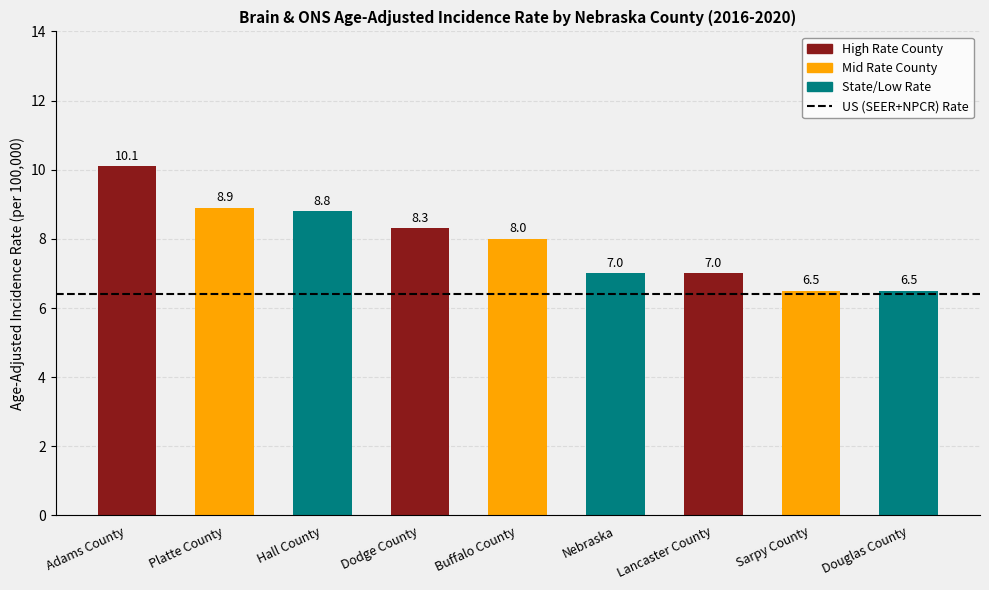

Between Adams County and Buffalo County, which is larger?

Adams County